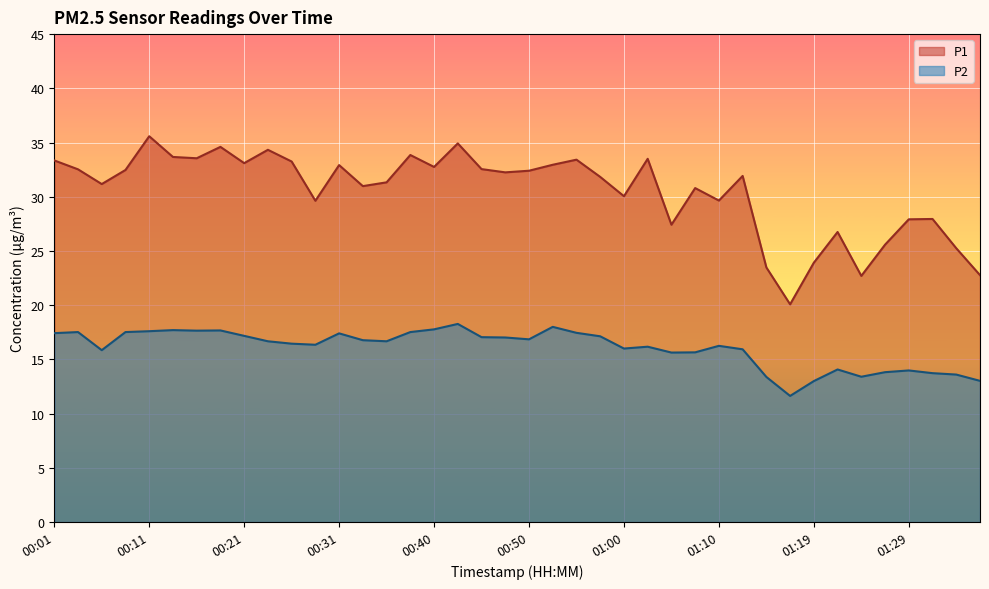

Count the number of data series in this chart.

2